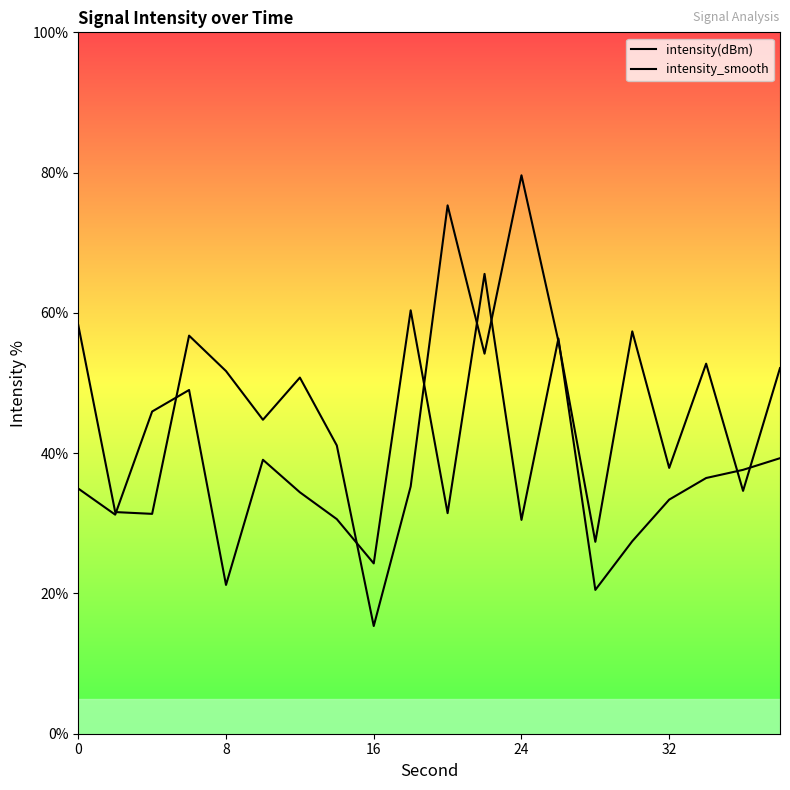

Is it true that intensity_smooth equals 41.1 at 7?

True